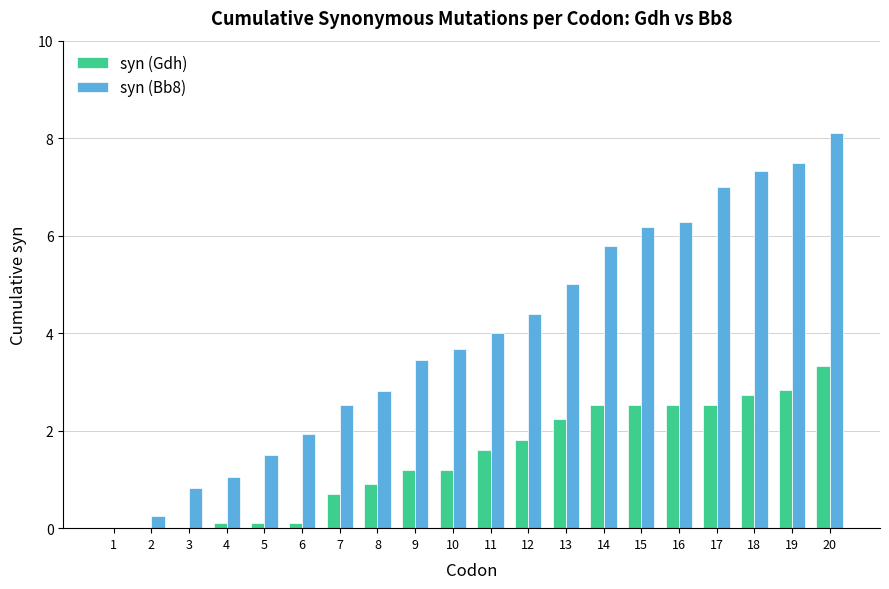

Which label corresponds to the largest value in the chart?

20